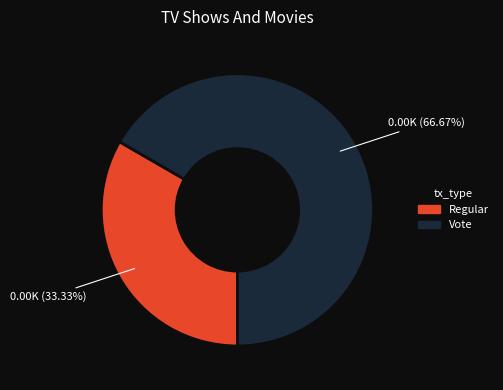

How many slices are in this pie chart?

2